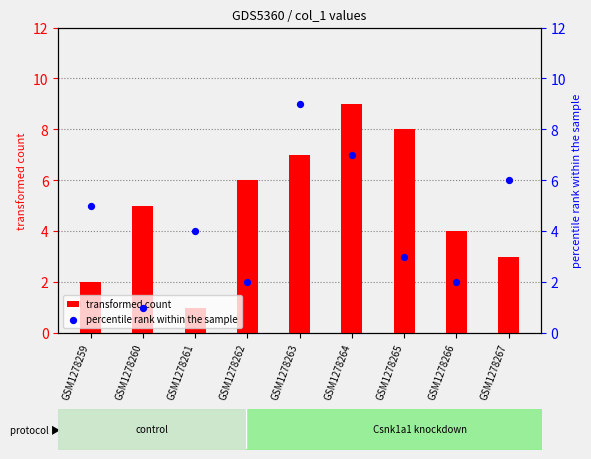

Which series contains the lowest Y value?

transformed count